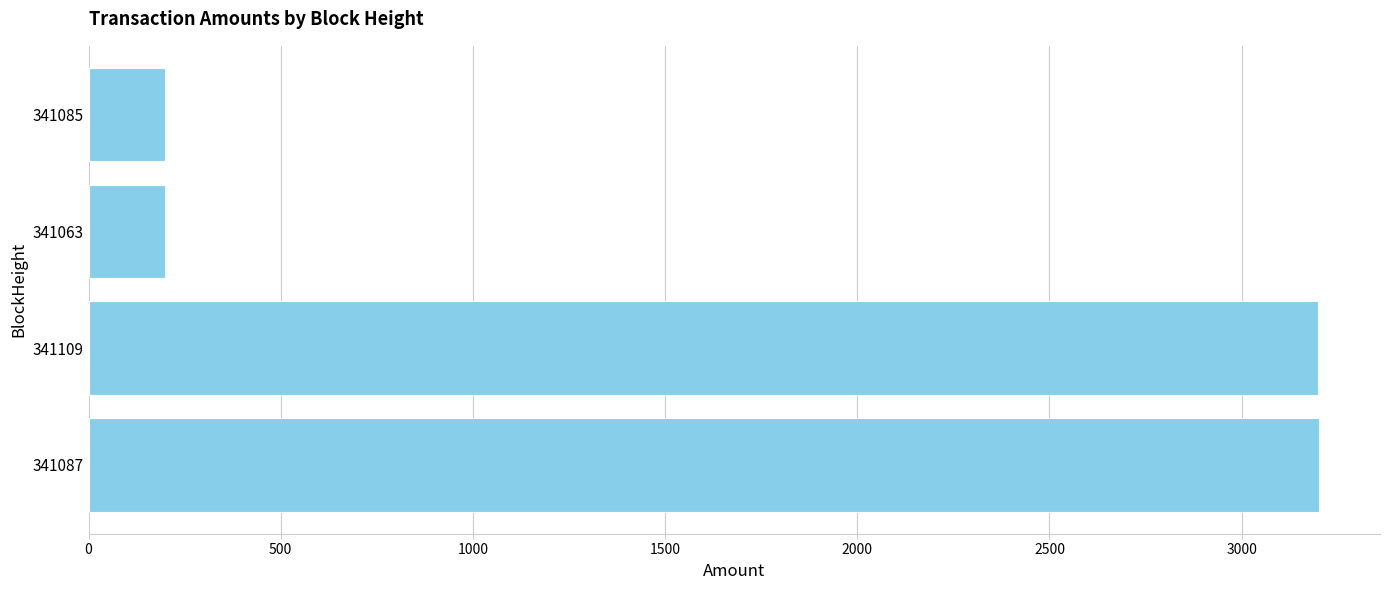

How many bars are there in total?

4